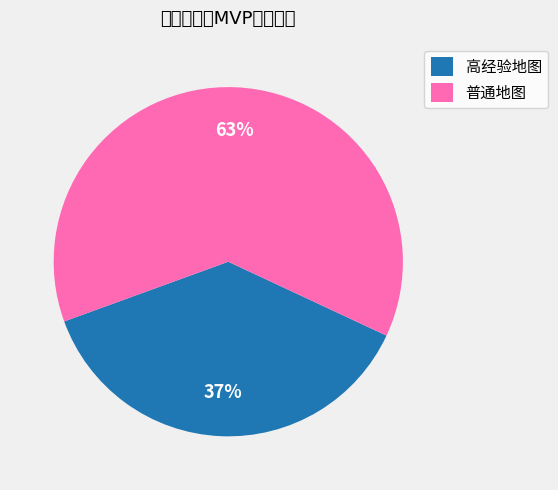

What is the ratio of the value at 高经验地图 to the value at 普通地图?

0.6